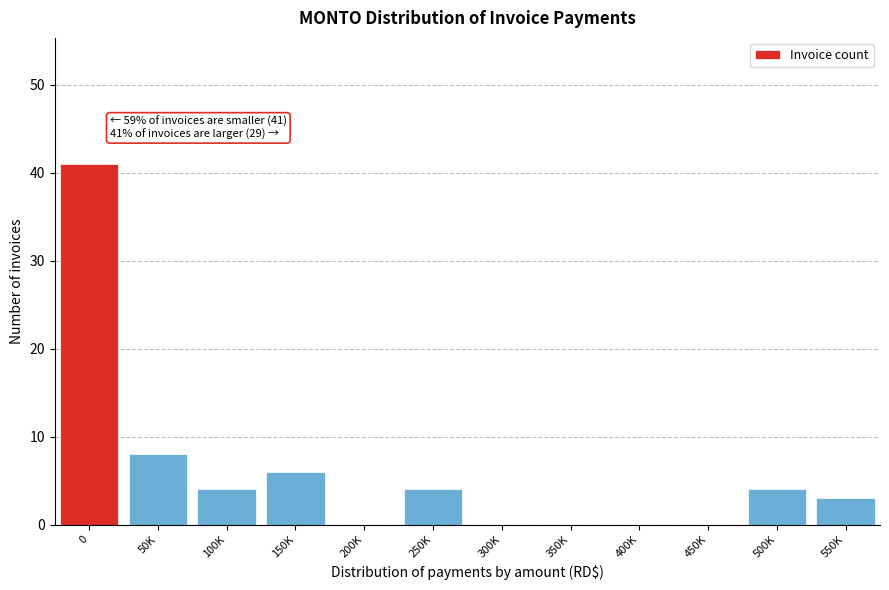

Reading right to left, transcribe all the data shown in this chart.

550K=3	500K=4	450K=0	400K=0	350K=0	300K=0	250K=4	200K=0	150K=6	100K=4	50K=8	0=41